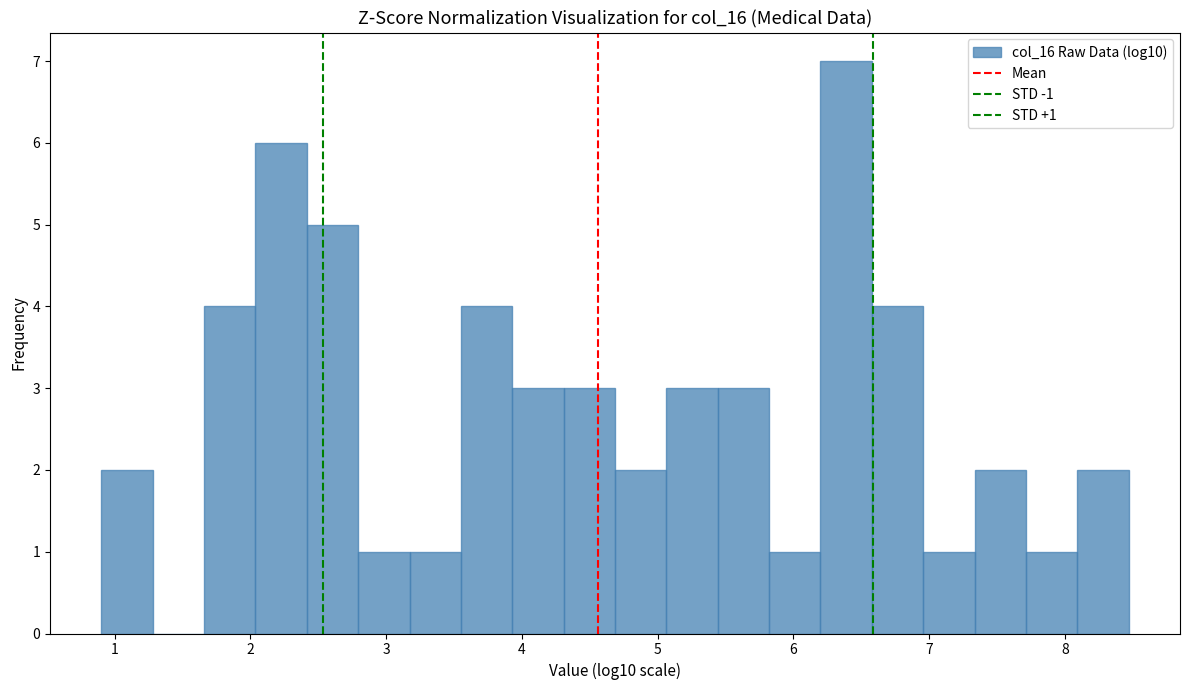

Around what value on the x-axis is the tallest bar? Give the approximate position of its centre, as read against the axis.

6.4